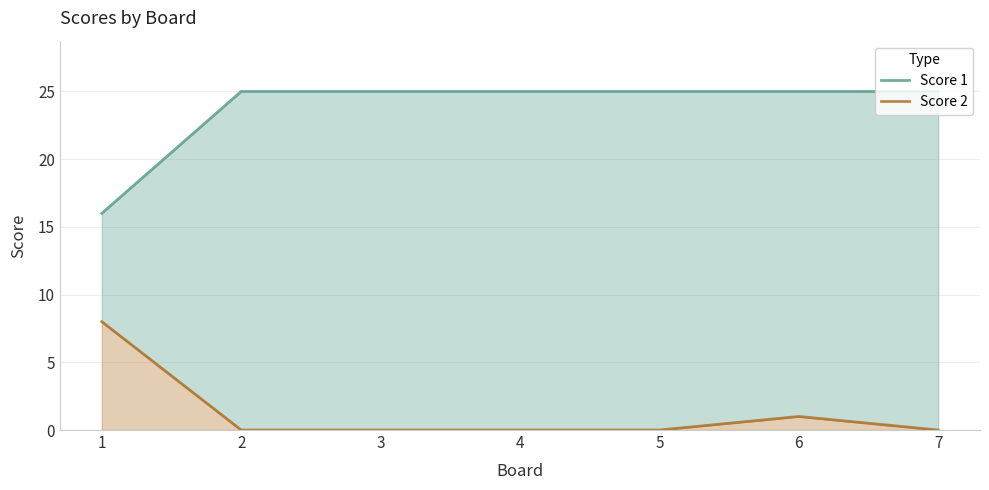

What is the spread (max minus min) of values at 3?

25